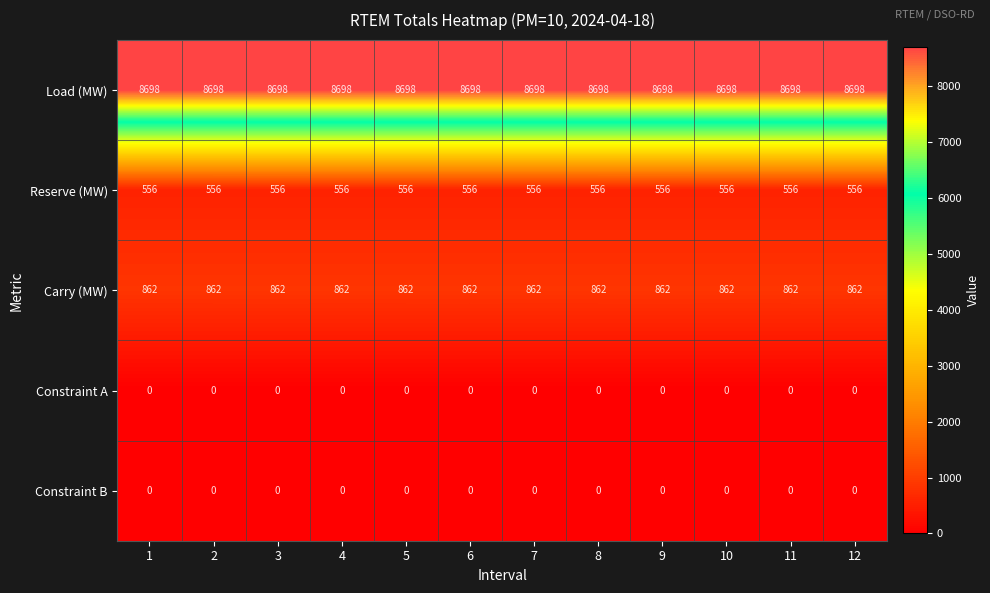

What is the approximate value of Load (MW) at 2?

8698